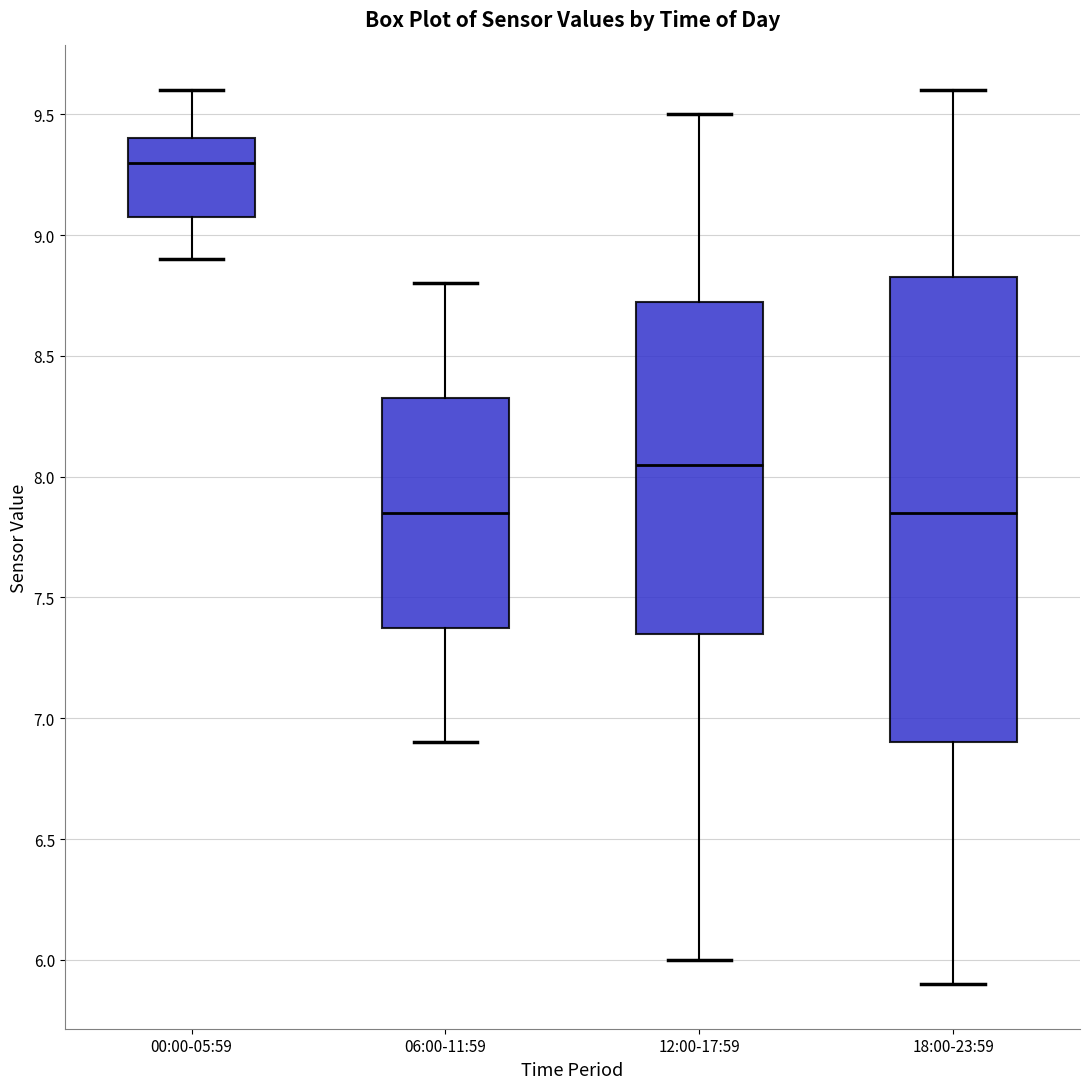

Which box has the highest median line?

00:00-05:59